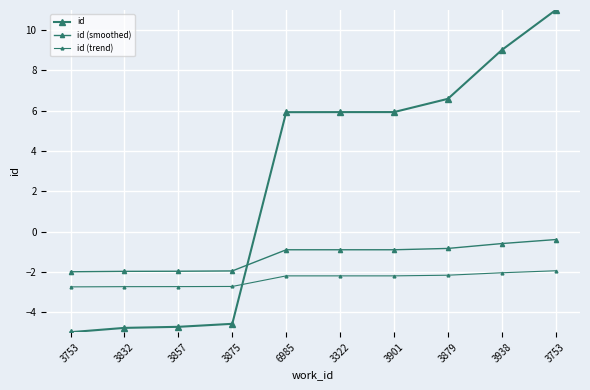

Rank the series by their maximum value, from lowest to highest.

id (trend), id (smoothed), id